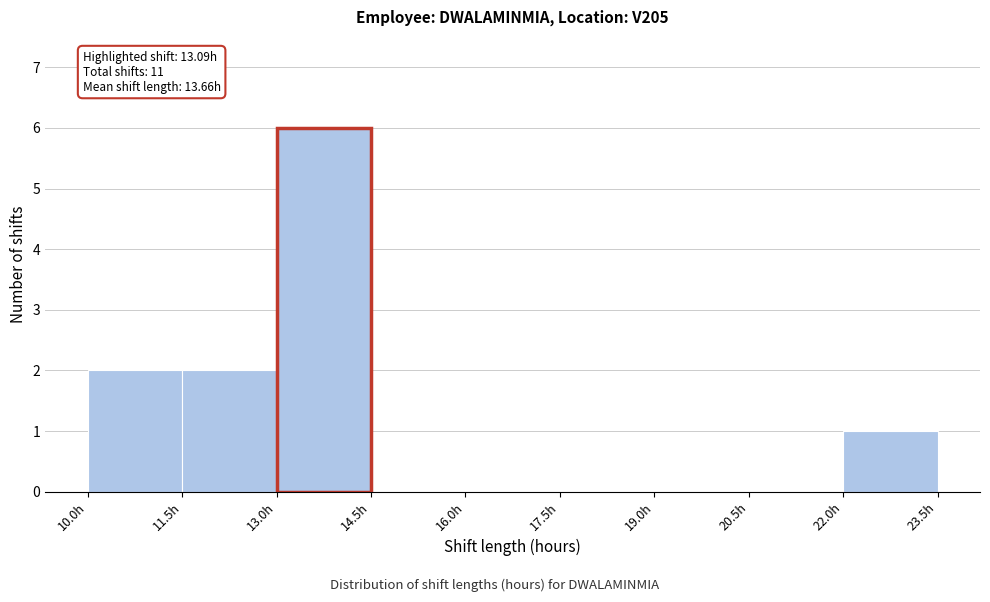

Which range on the x-axis has the tallest bar?

13.0 to 14.5